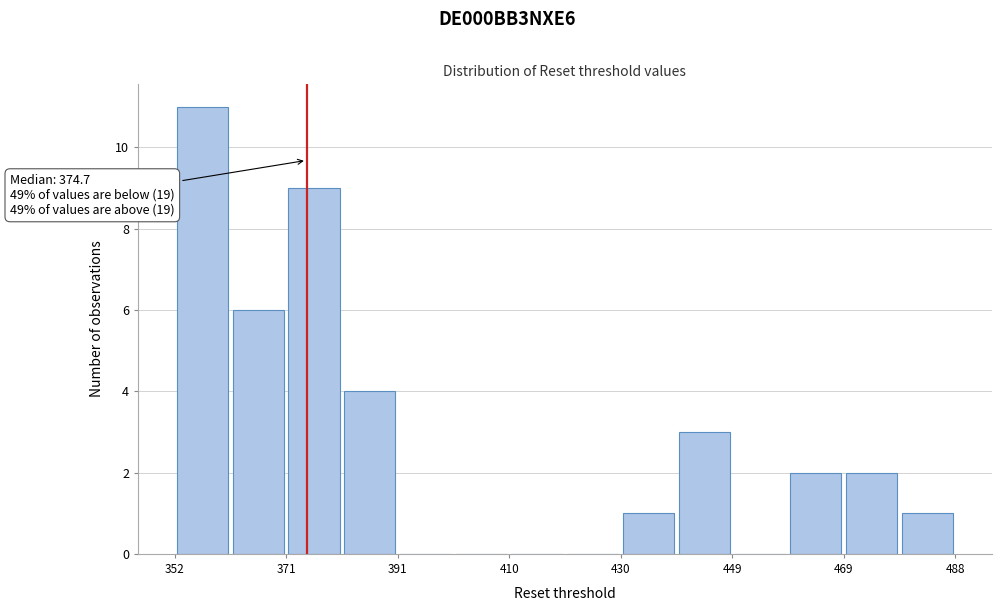

Which range on the x-axis has the tallest bar?

352 to 362